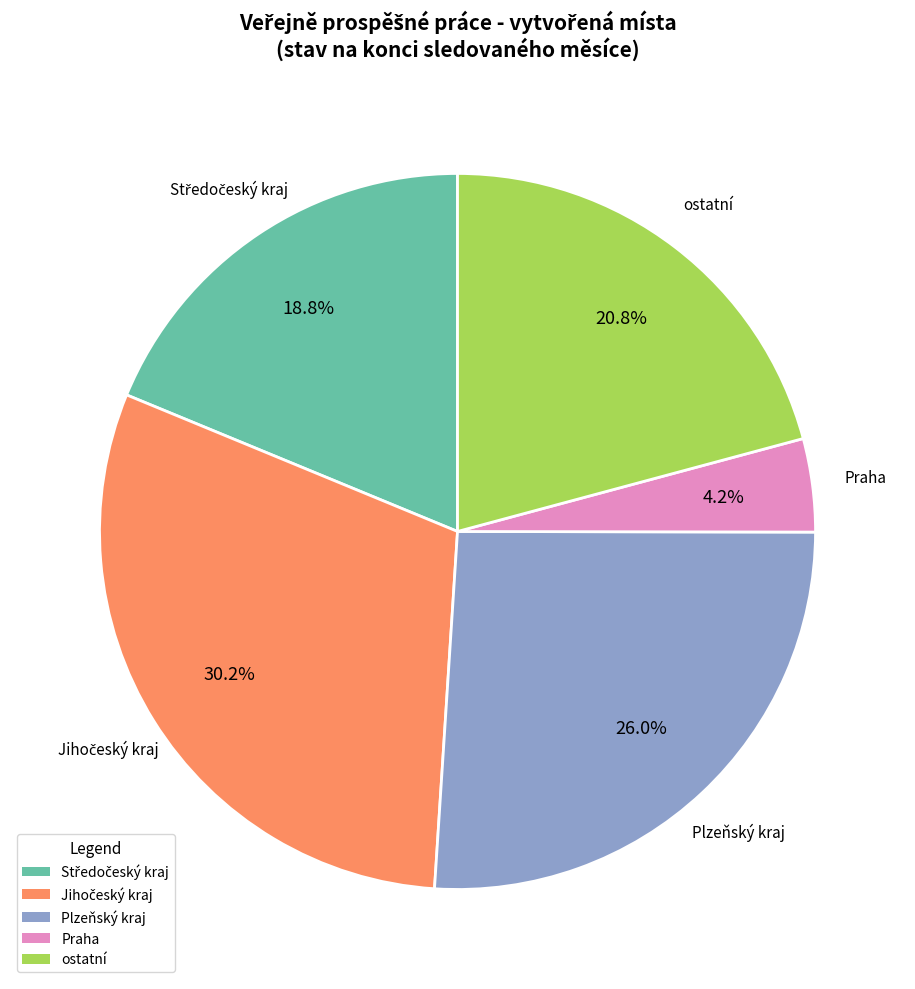

How many slices are in this pie chart?

5